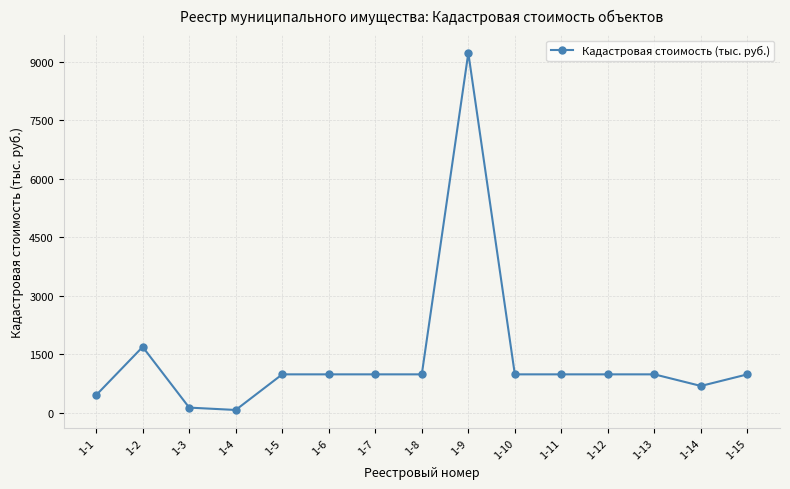

Where is the first local maximum?

1-2